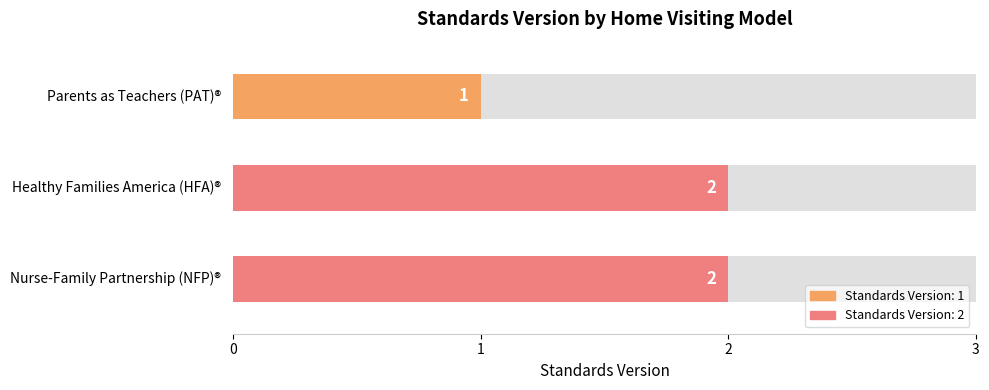

What is the difference between the values at Parents as Teachers (PAT)® and Nurse-Family Partnership (NFP)®?

1